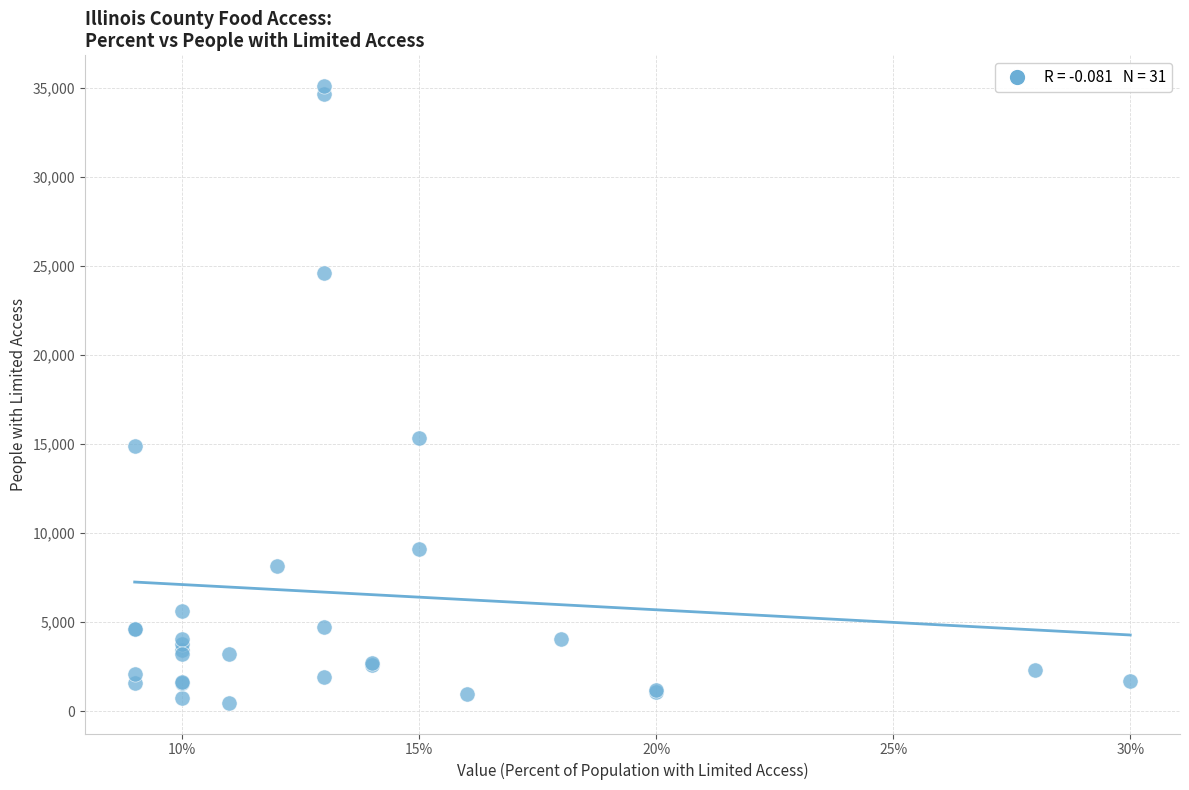

What Y value in the scatter plot is closest to 17784?

15338